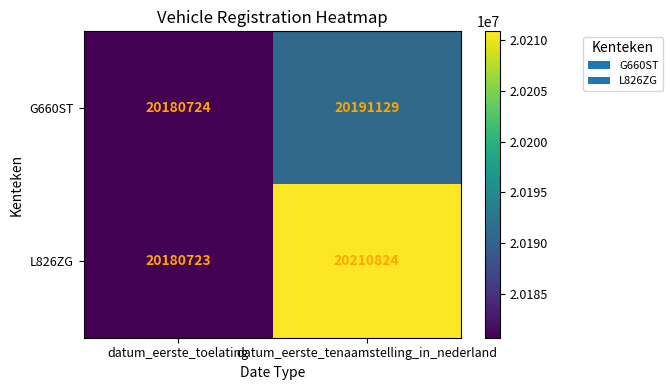

Which series changed the most between datum_eerste_toelating and datum_eerste_tenaamstelling_in_nederland?

L826ZG